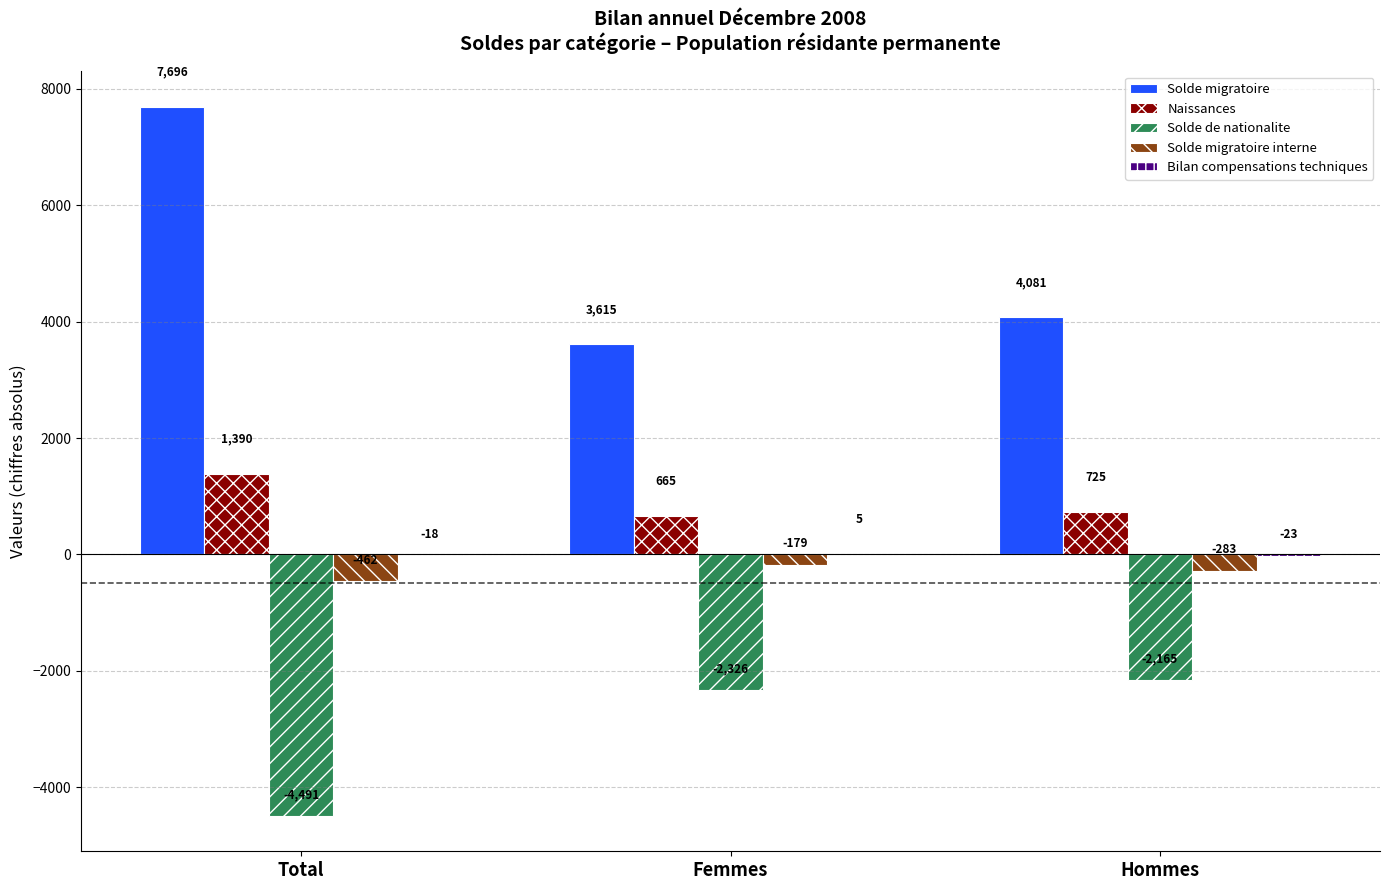

What is the maximum value for Solde migratoire interne?

-179